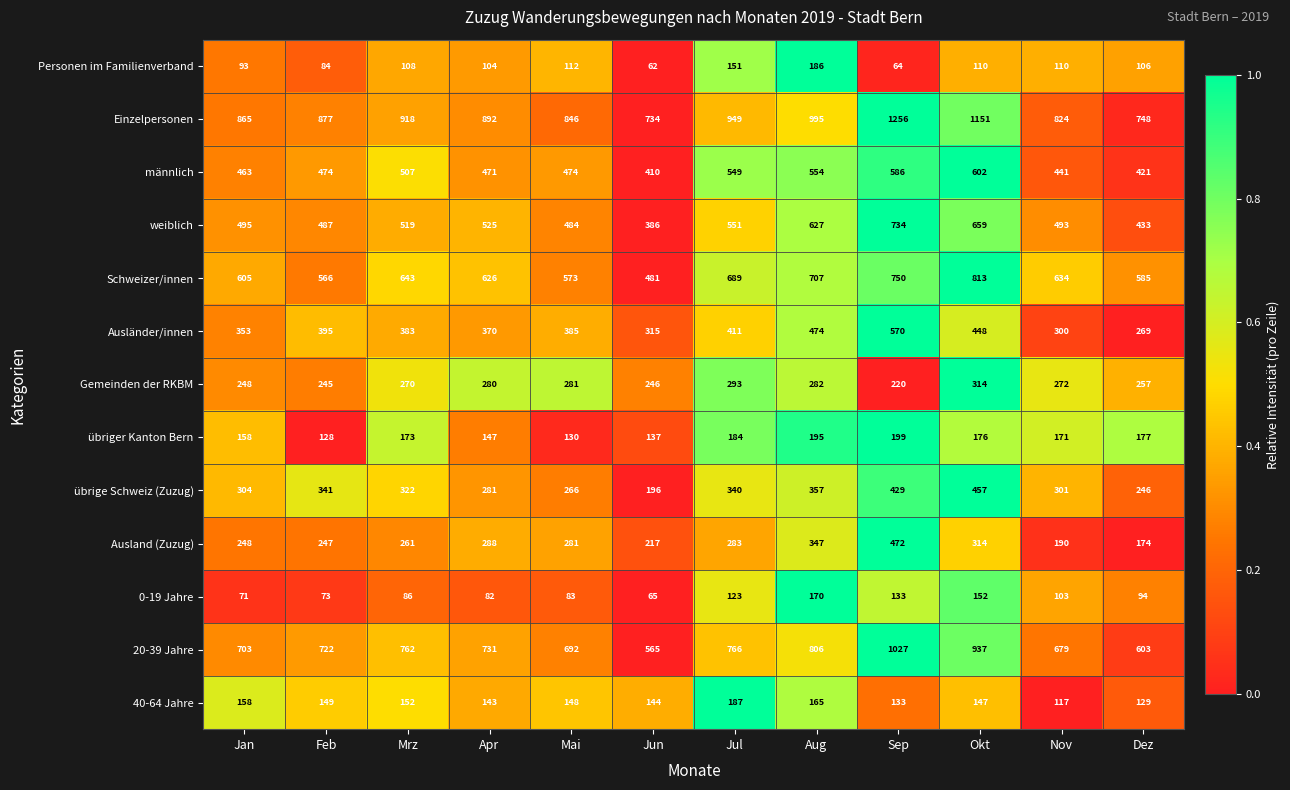

Is it true that weiblich equals 493 at Nov?

True